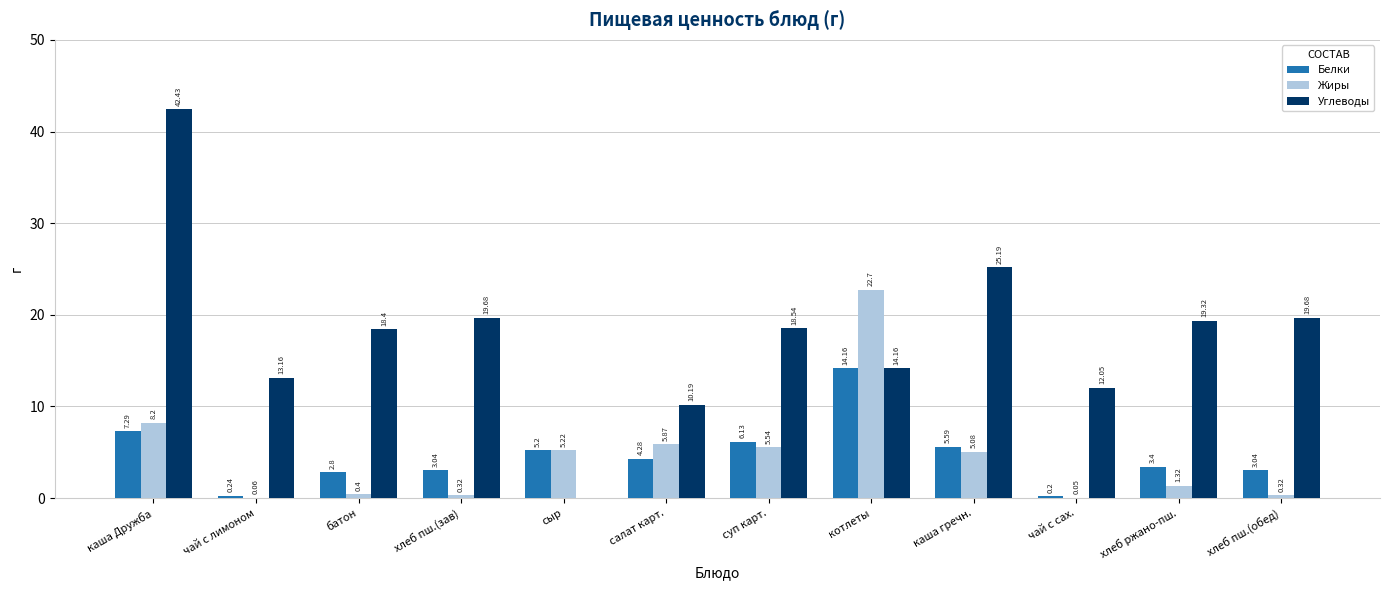

At which label is Белки closest to 7?

каша Дружба